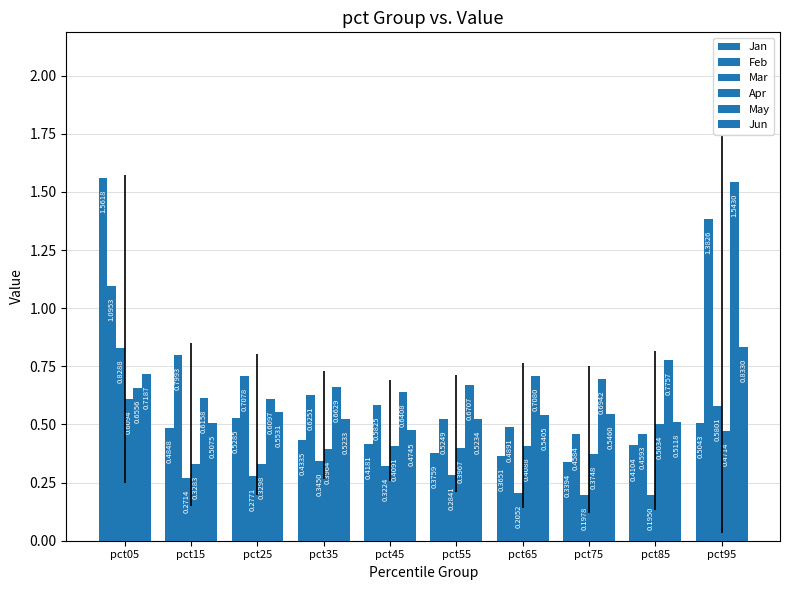

Reading right to left, transcribe all the data shown in this chart.

Jan: 0.5	0.4	0.3	0.4	0.4	0.4	0.4	0.5	0.5	1.6
Feb: 1.4	0.5	0.5	0.5	0.5	0.6	0.6	0.7	0.8	1.1
Mar: 0.6	0.2	0.2	0.2	0.3	0.3	0.3	0.3	0.3	0.8
Apr: 0.5	0.5	0.4	0.4	0.4	0.4	0.4	0.3	0.3	0.6
May: 1.5	0.8	0.7	0.7	0.7	0.6	0.7	0.6	0.6	0.7
Jun: 0.8	0.5	0.5	0.5	0.5	0.5	0.5	0.6	0.5	0.7